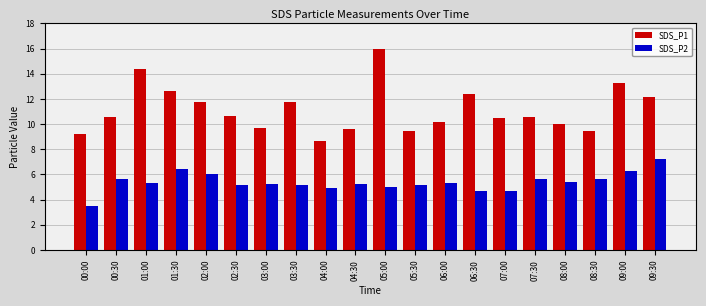

Between 03:00 and 09:30, which series saw the biggest shift?

SDS_P1